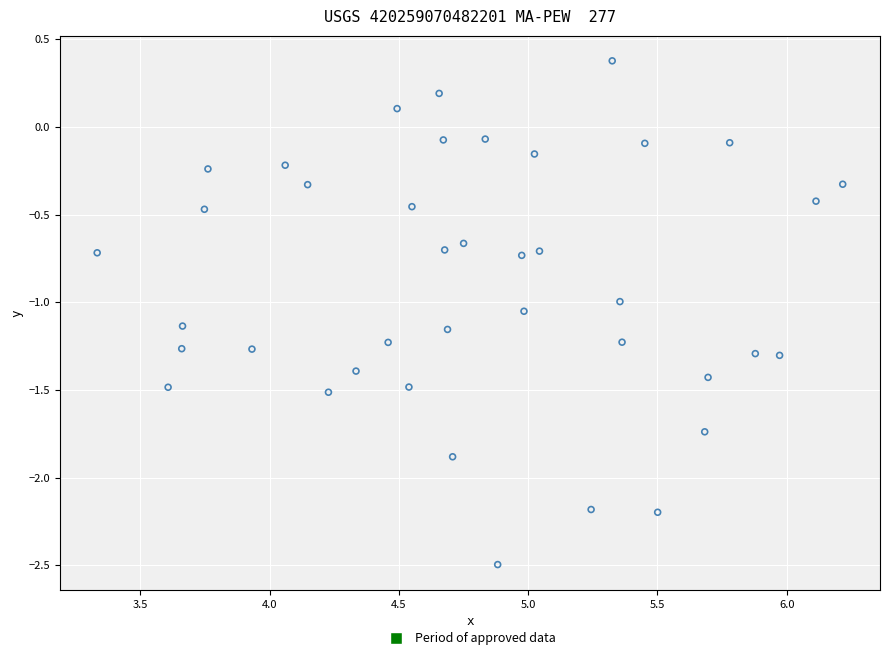

What is the range of Y values (max minus min)?

2.9